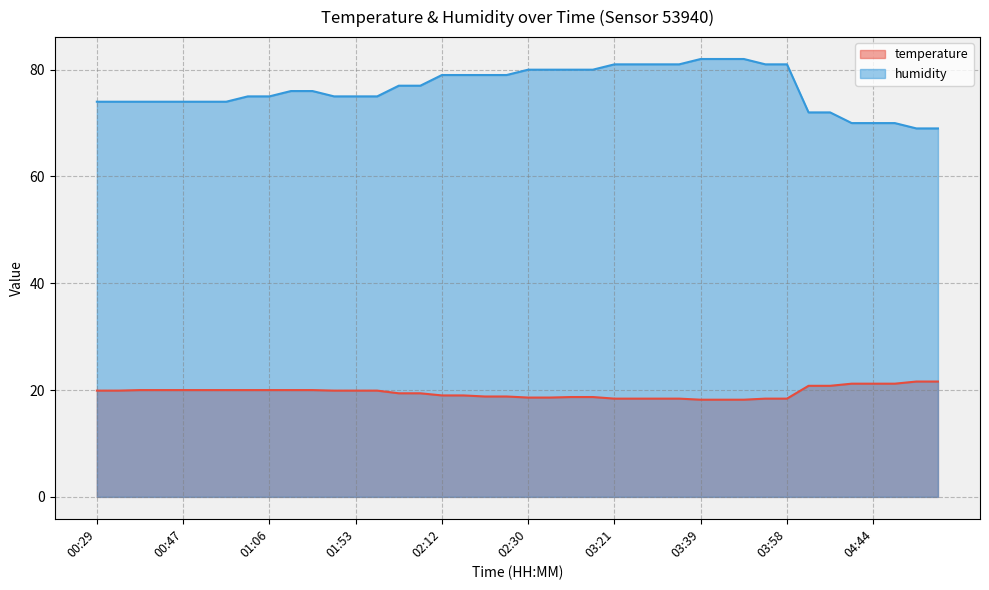

True or false: temperature has more than 0 interior local peaks.

False